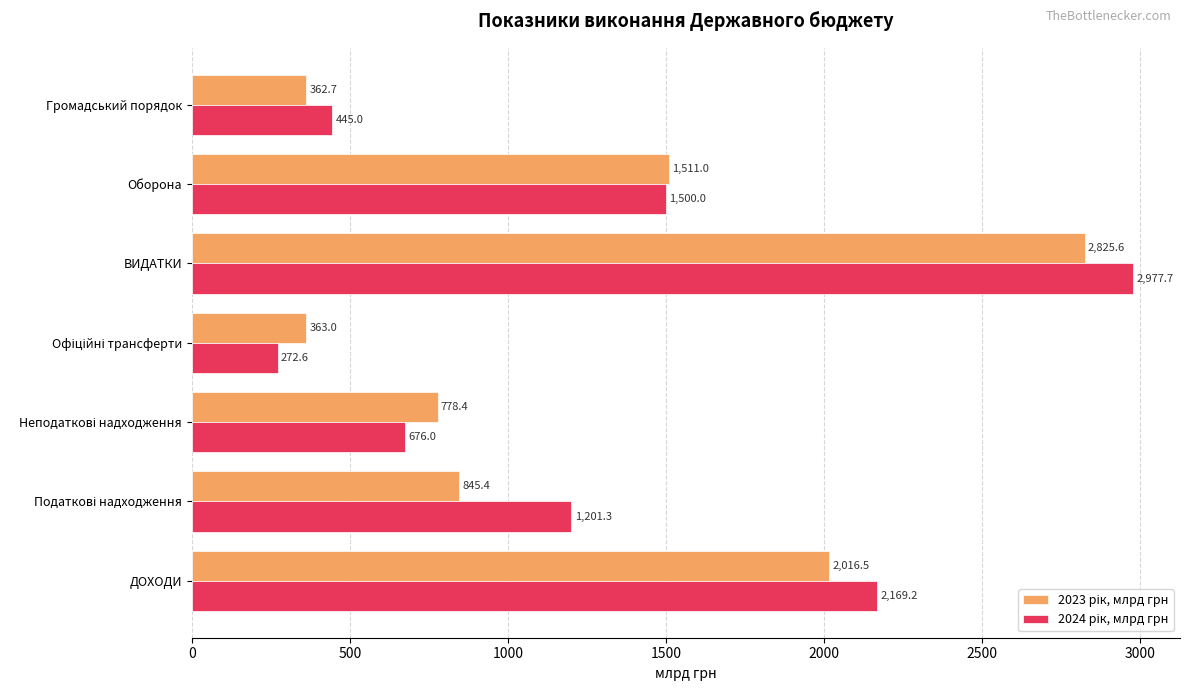

What is the difference between the highest and lowest values at ДОХОДИ?

152.7